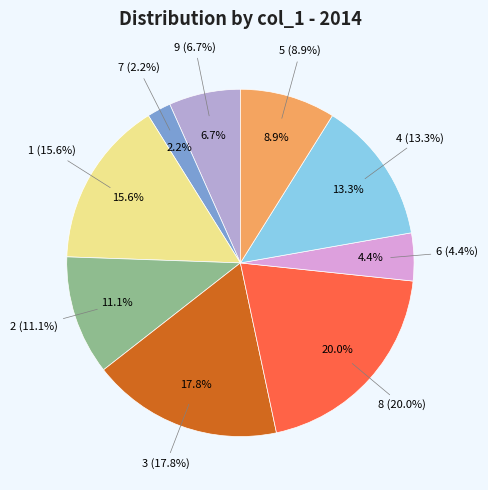

Is there a majority slice in this chart?

No